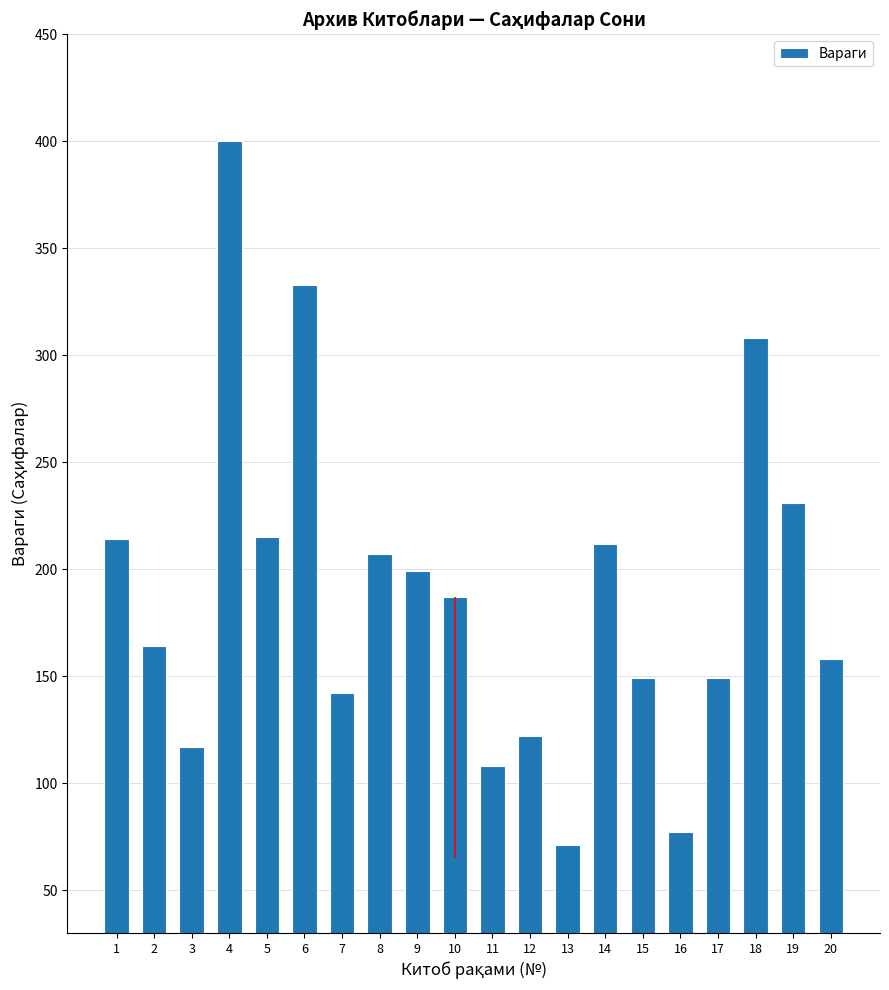

What is the difference between the maximum and second lowest values?

323